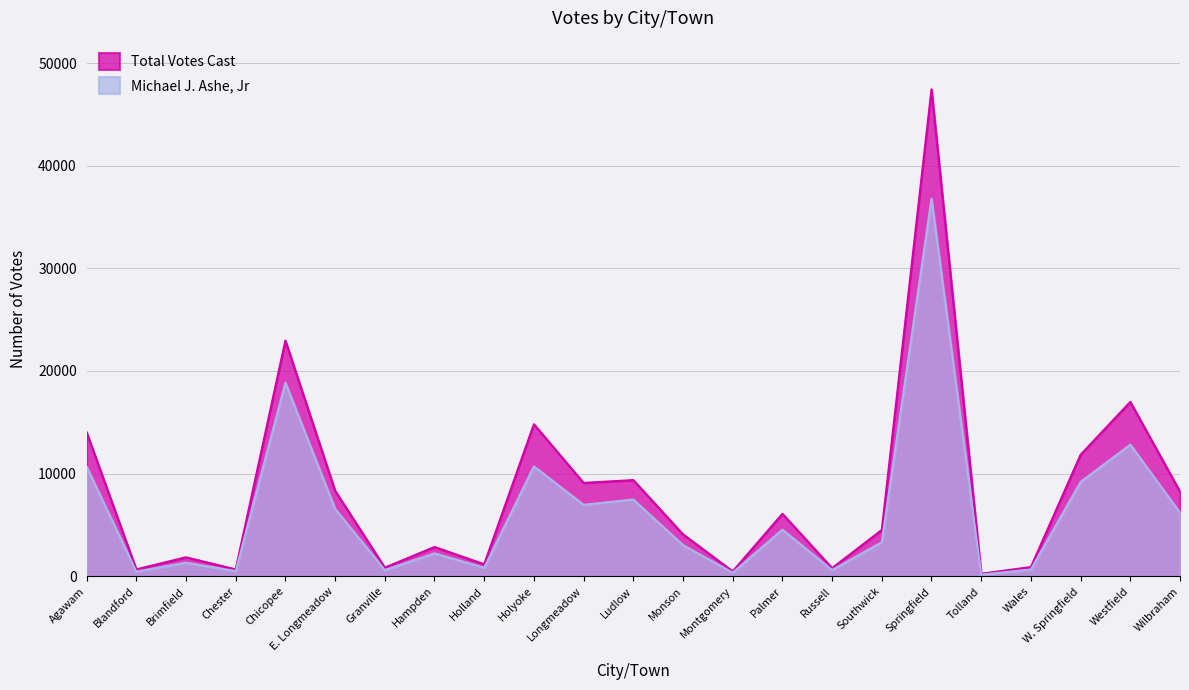

At which label does Michael J. Ashe, Jr reach its peak?

Springfield